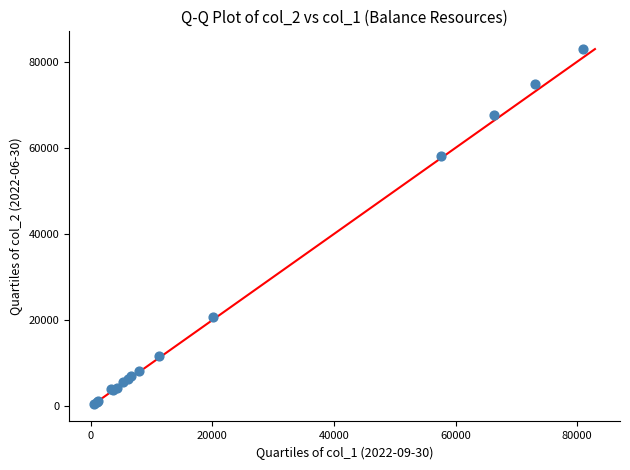

What Y value in the scatter plot is closest to 41765?

58105.1